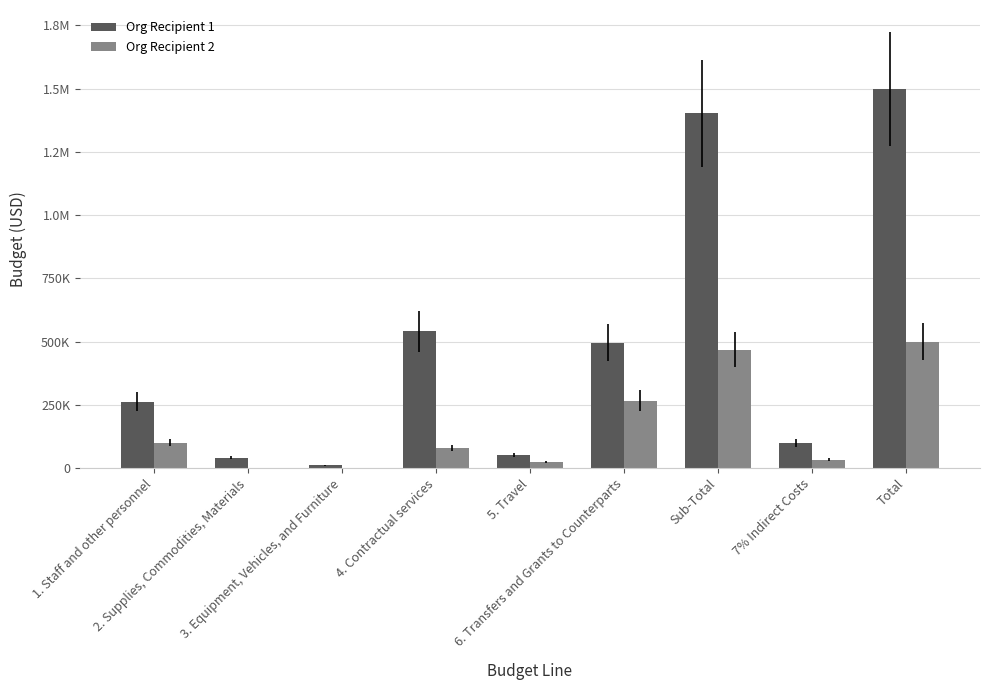

Are the bars grouped side by side (vs. stacked)?

Yes